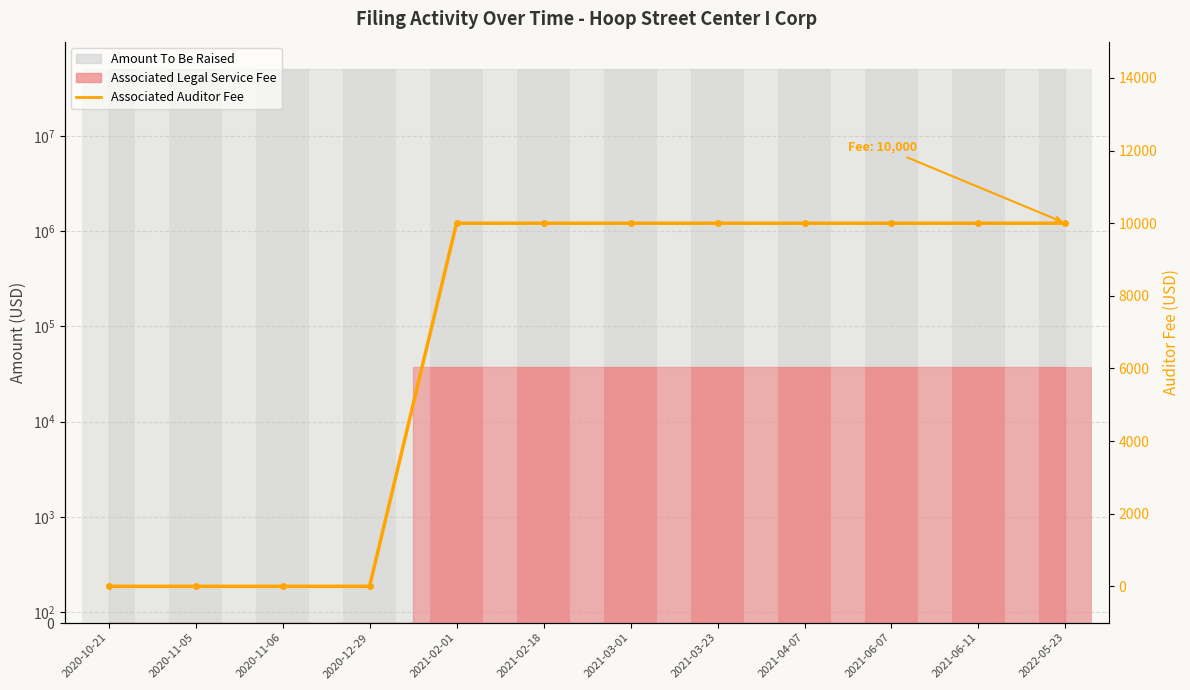

What is the difference between the maximum and minimum values?

10000